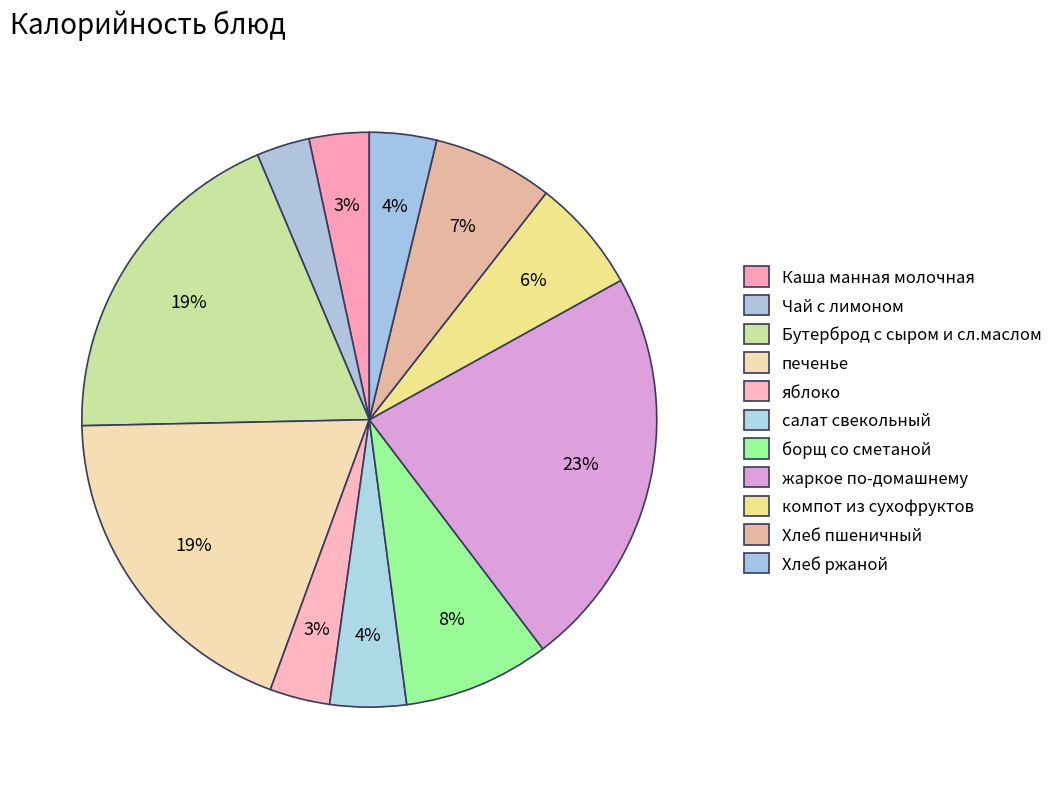

What percentage do Бутерброд с сыром и сл.маслом and компот из сухофруктов together represent?

25.4%